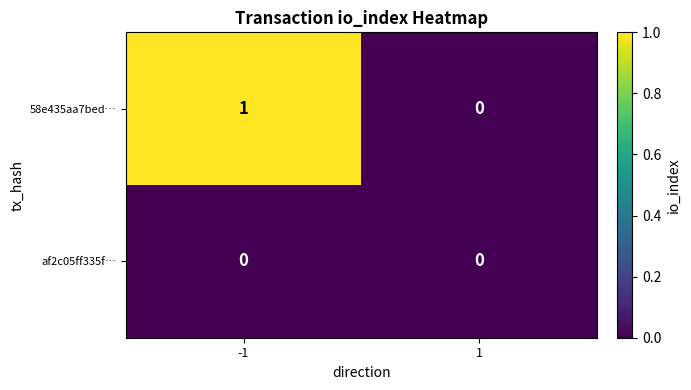

Which series changed the most between -1 and 1?

58e435aa7bed…